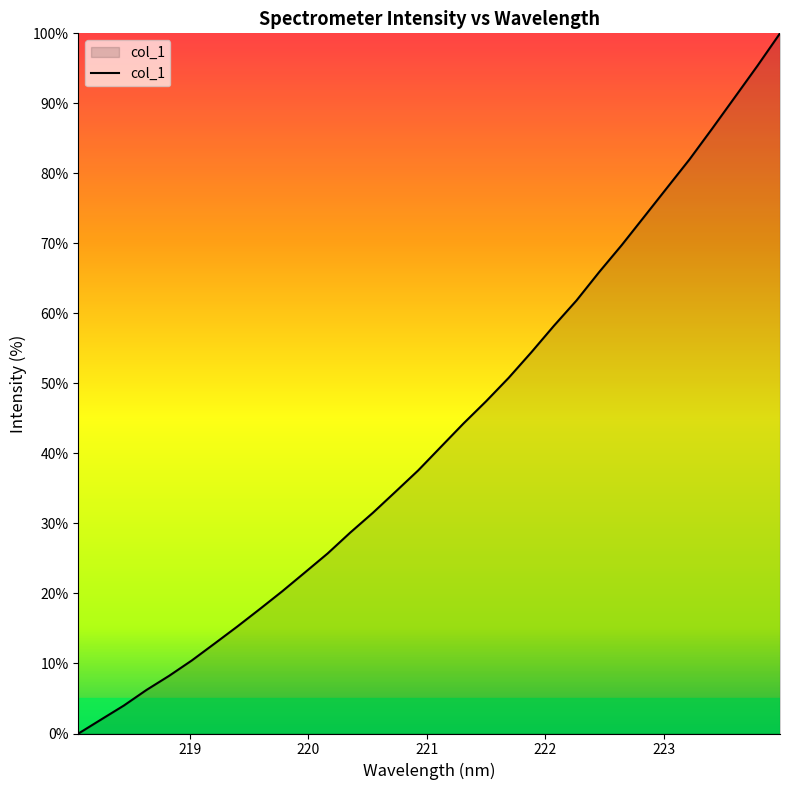

Reading left to right, extract all data points from this chart.

0.0	2.0	4.0	6.2	8.2	10.4	12.8	15.3	17.8	20.3	23.0	25.7	28.7	31.5	34.5	37.6	40.9	44.3	47.4	50.8	54.4	58.2	61.9	65.9	69.8	73.8	77.9	82.0	86.4	90.9	95.4	100.0